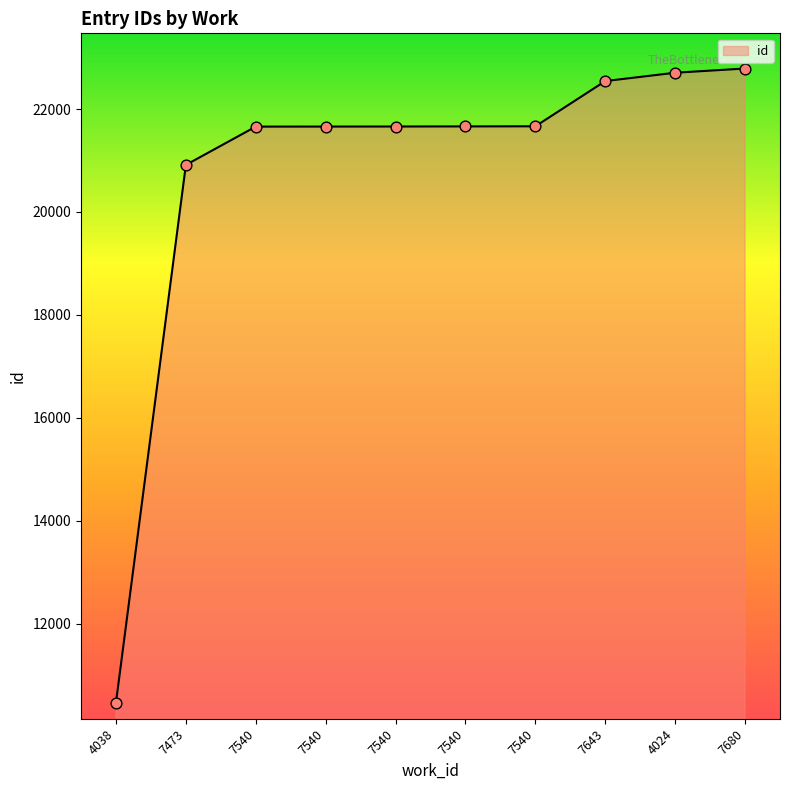

What is the ratio of the value at 4024 to the value at 7540?

1.0